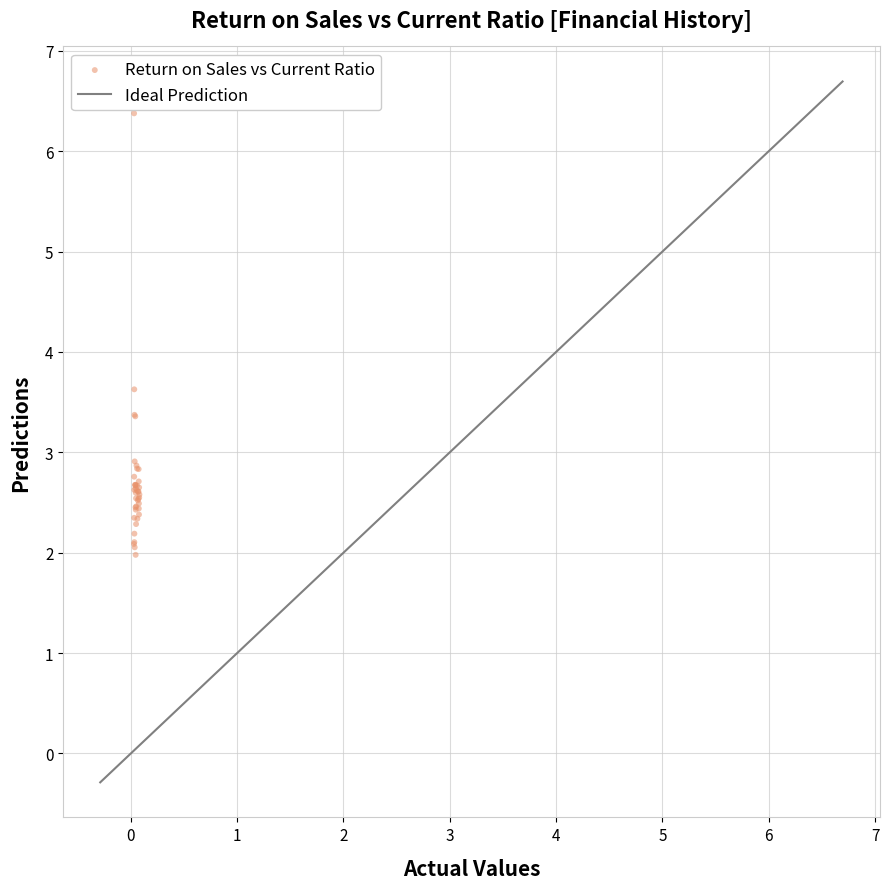

What Y value in the scatter plot is closest to 4?

3.6